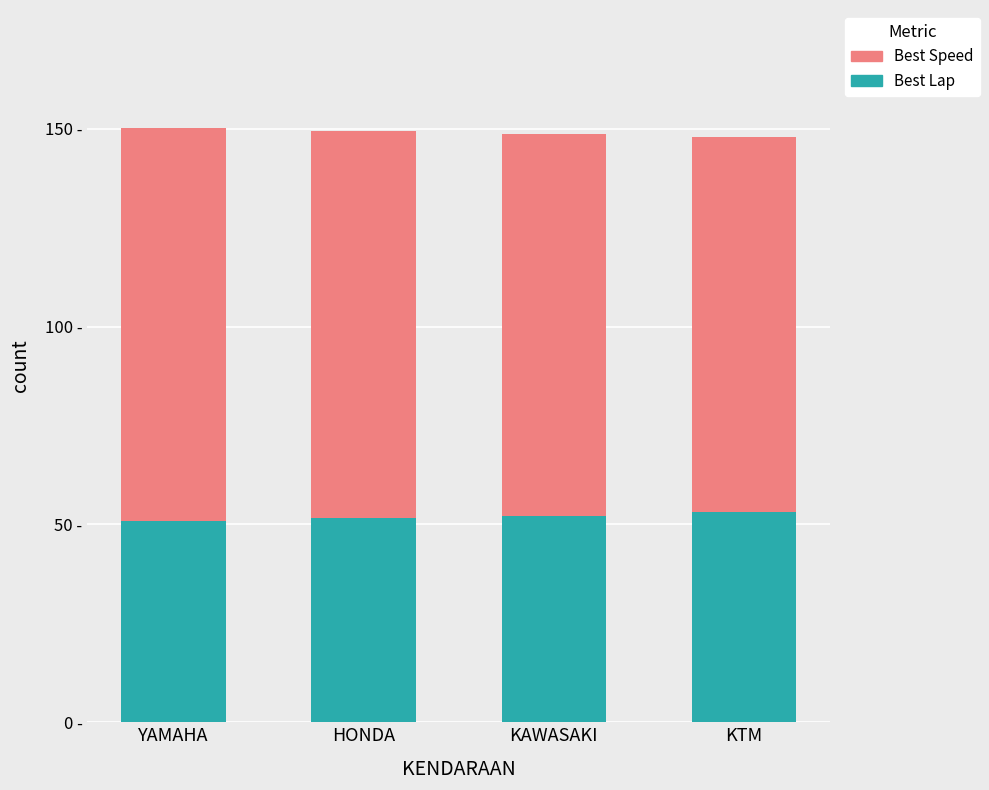

True or false: Best Lap has a value of 50.8 at YAMAHA.

True